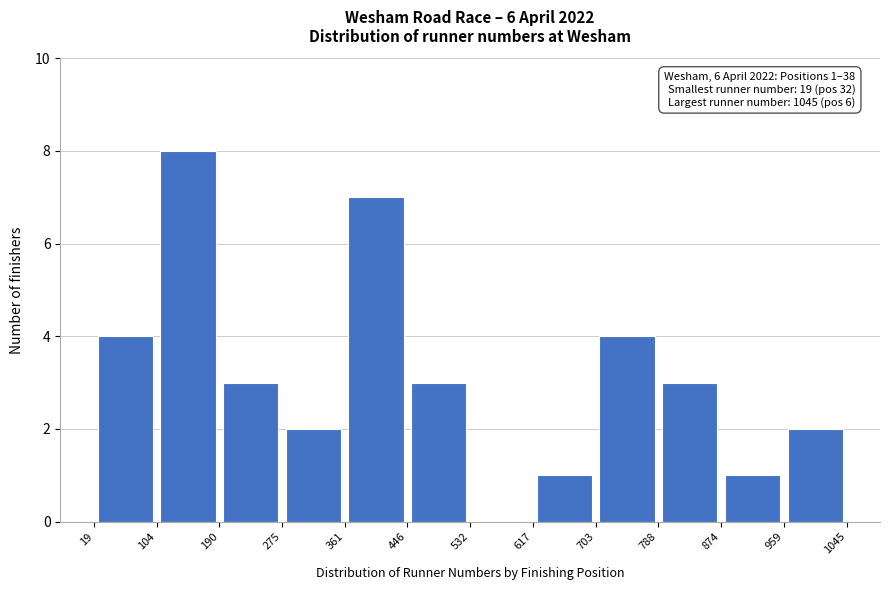

Over which range of the x-axis is the bar tallest?

104 to 190